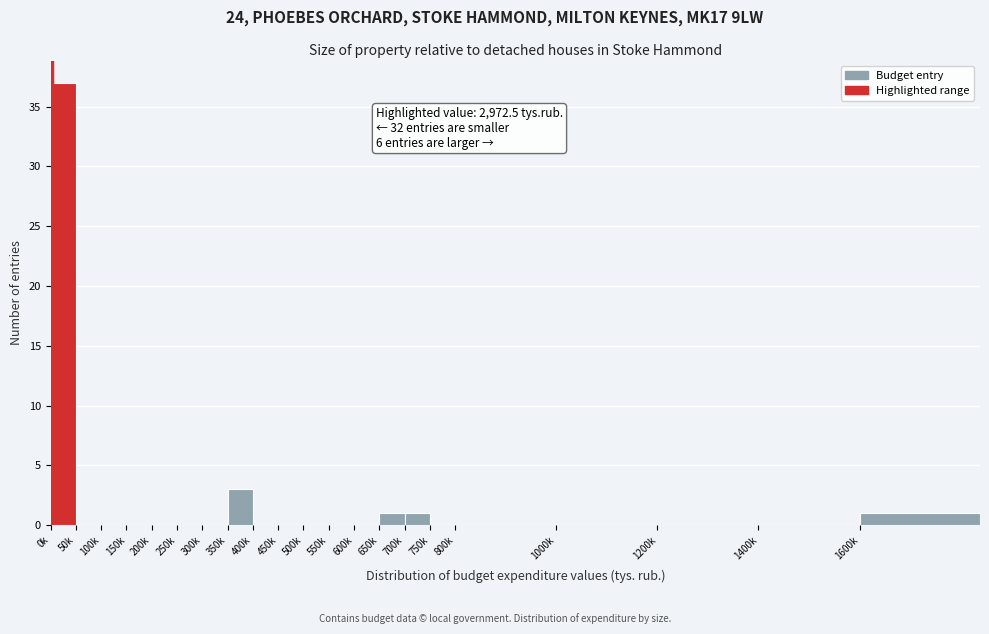

Reading left to right, what are all the values shown in this chart?

0k=37	50k=0	100k=0	150k=0	200k=0	250k=0	300k=0	350k=3	400k=0	450k=0	500k=0	550k=0	600k=0	650k=1	700k=1	750k=0	800k=0	1000k=0	1200k=0	1400k=0	1600k=1